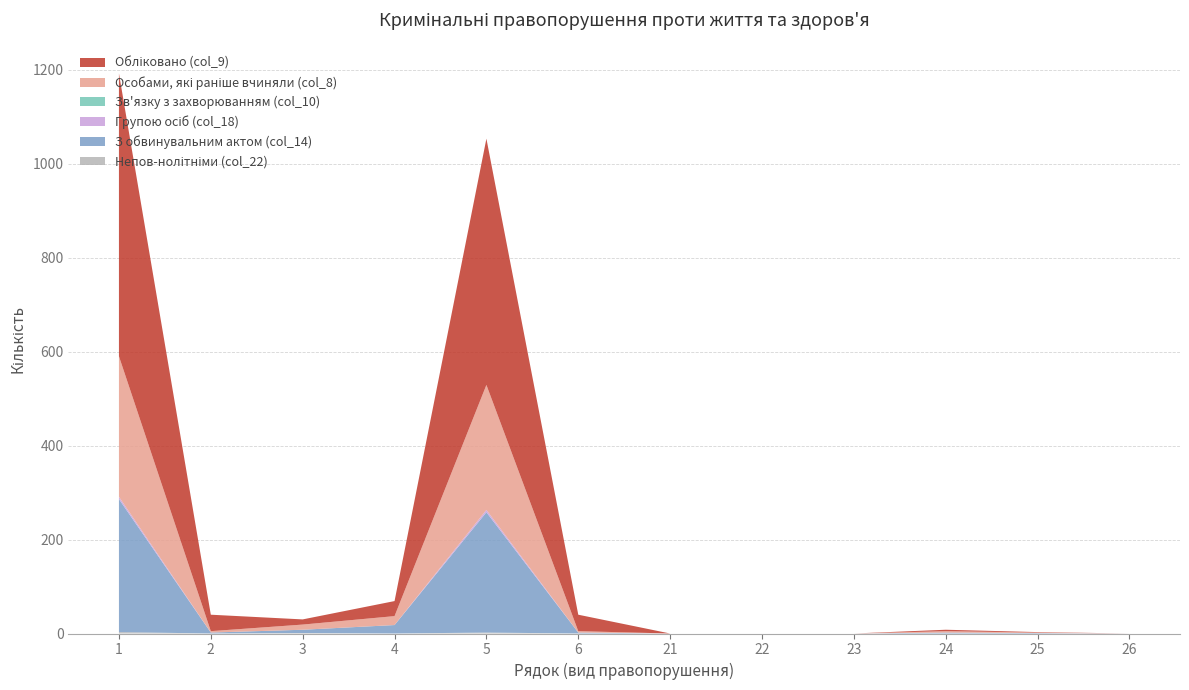

Reading left to right, list all the values displayed in this chart.

Непов-нолітніми (col_22): 1=3	2=0	3=1	4=0	5=2	6=0	21=0	22=0	23=0	24=0	25=0	26=0
З обвинувальним актом (col_14): 1=283	2=2	3=7	4=18	5=256	6=2	21=0	22=0	23=0	24=2	25=1	26=0
Групою осіб (col_18): 1=5	2=0	3=0	4=0	5=5	6=0	21=0	22=0	23=0	24=0	25=0	26=0
Зв'язку з захворюванням (col_10): 1=0	2=0	3=0	4=0	5=0	6=0	21=0	22=0	23=0	24=0	25=0	26=0
Особами, які раніше вчиняли (col_8): 1=299	2=3	3=11	4=19	5=266	6=3	21=0	22=0	23=0	24=3	25=1	26=0
Обліковано (col_9): 1=602	2=35	3=11	4=32	5=524	6=35	21=0	22=0	23=0	24=3	25=1	26=0